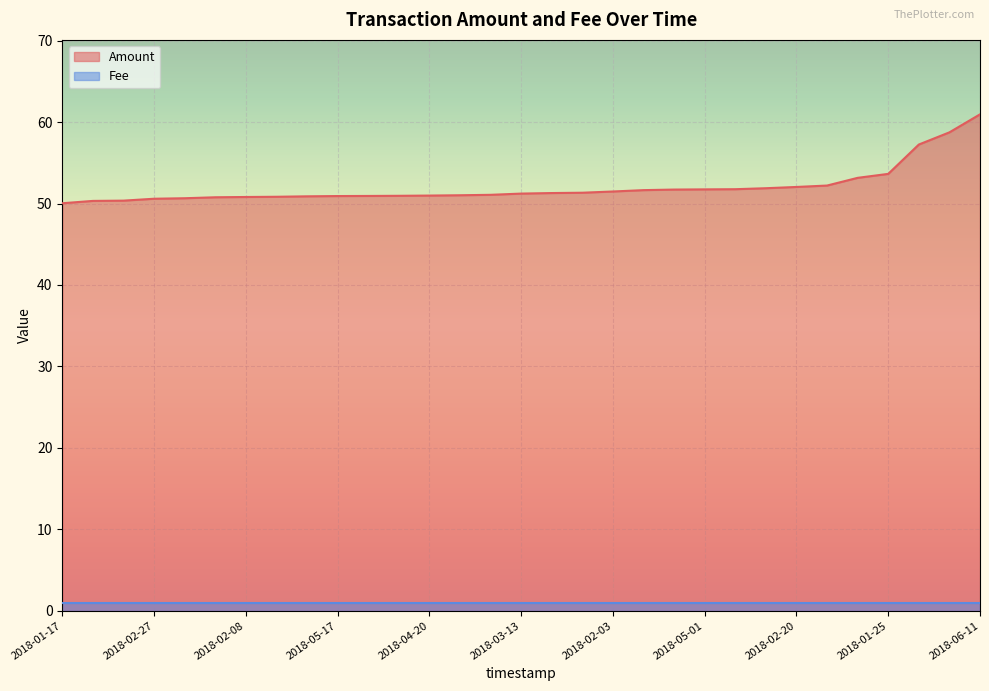

Does the chart display data point markers on the line(s)?

No